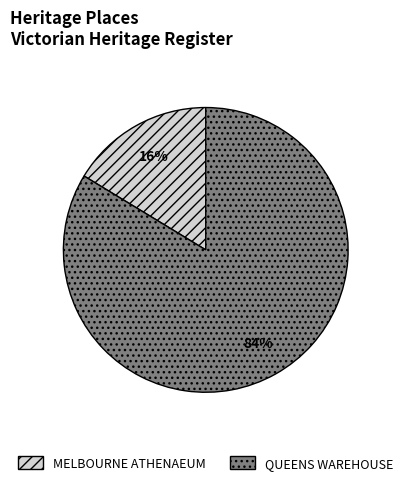

Combined, do QUEENS WAREHOUSE and MELBOURNE ATHENAEUM account for over 50%?

Yes